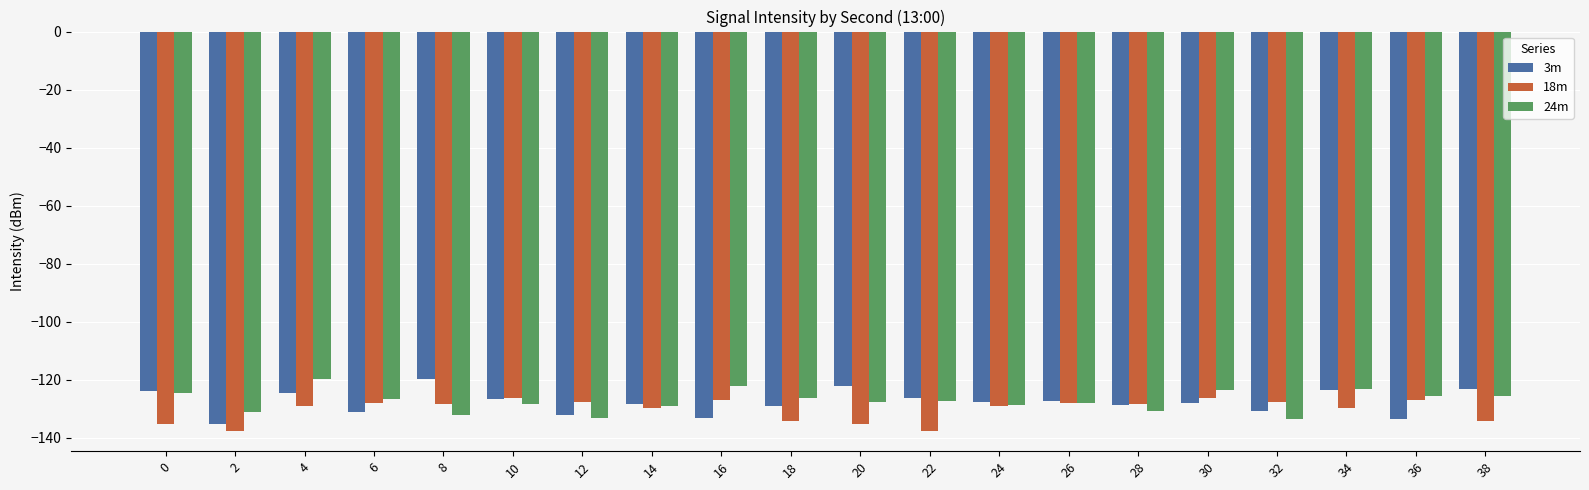

What is the total value across all series at 0?

-384.0